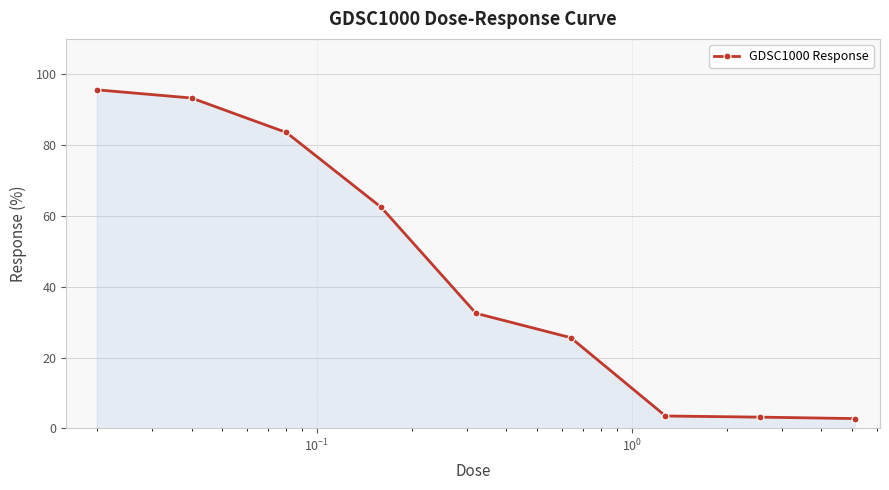

True or false: there are more than 1 points higher than both neighbors.

False